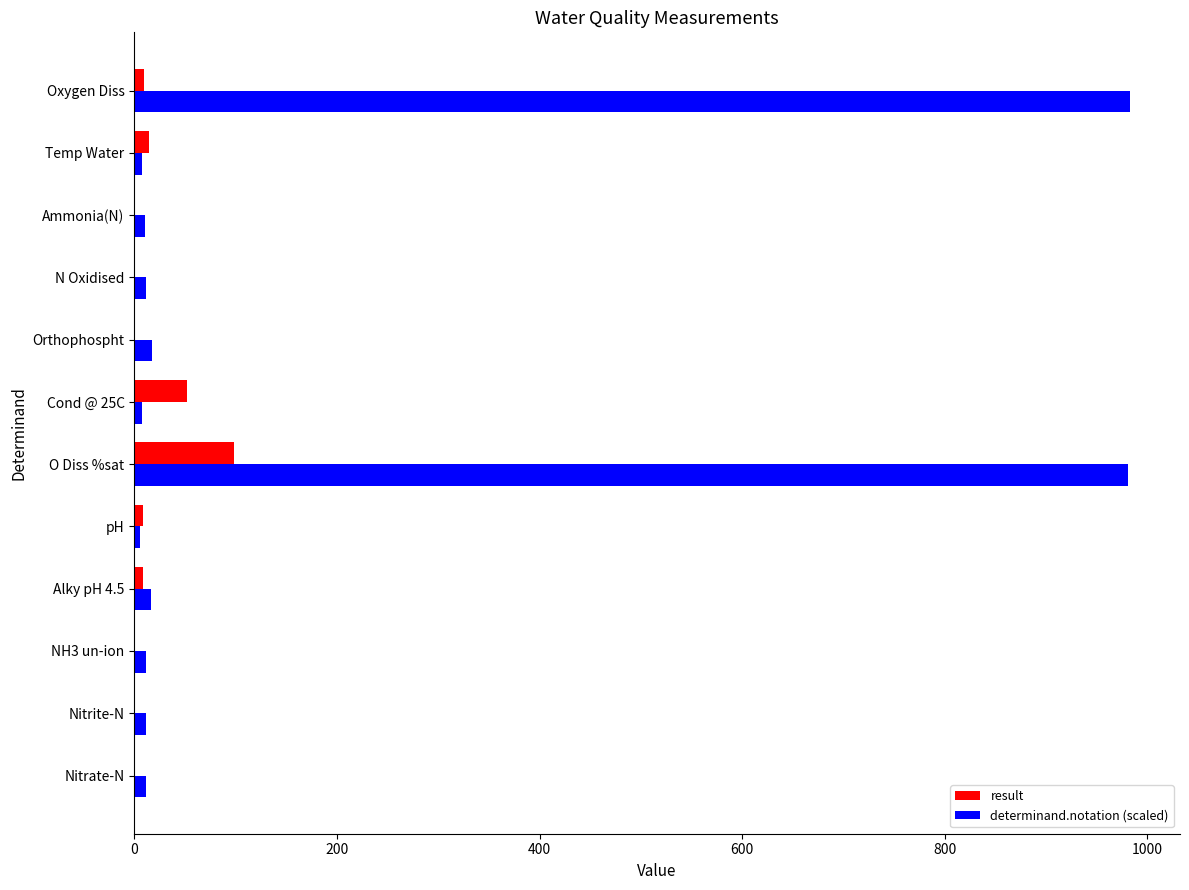

Which series changed the most between Orthophospht and Oxygen Diss?

determinand.notation (scaled)